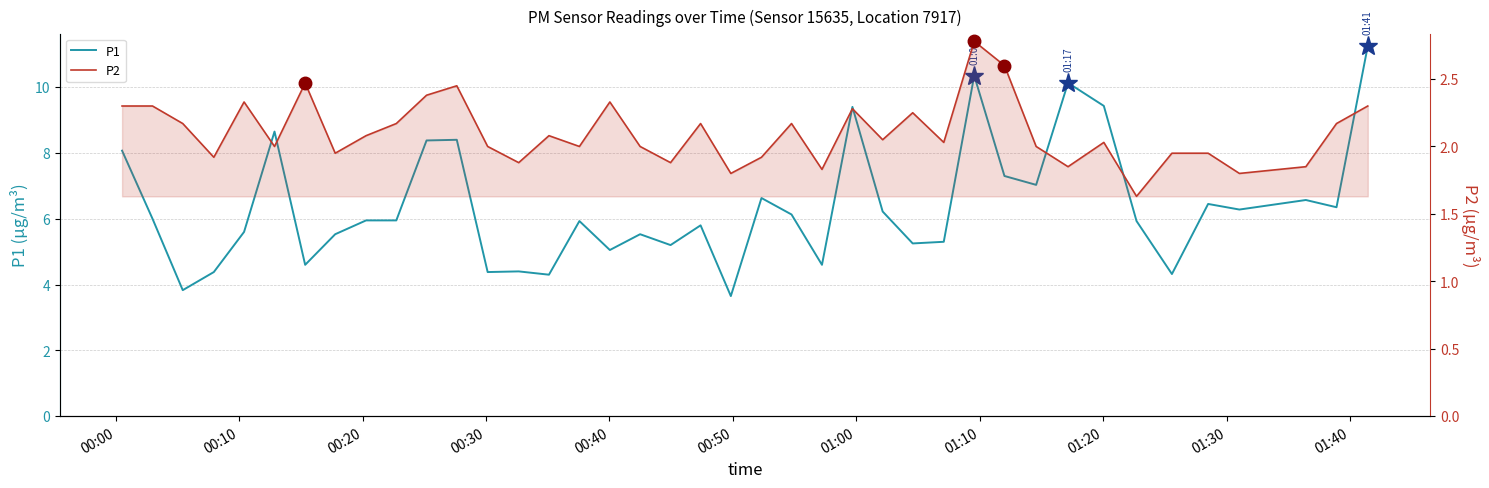

How many data points in P2 are above 2?

22